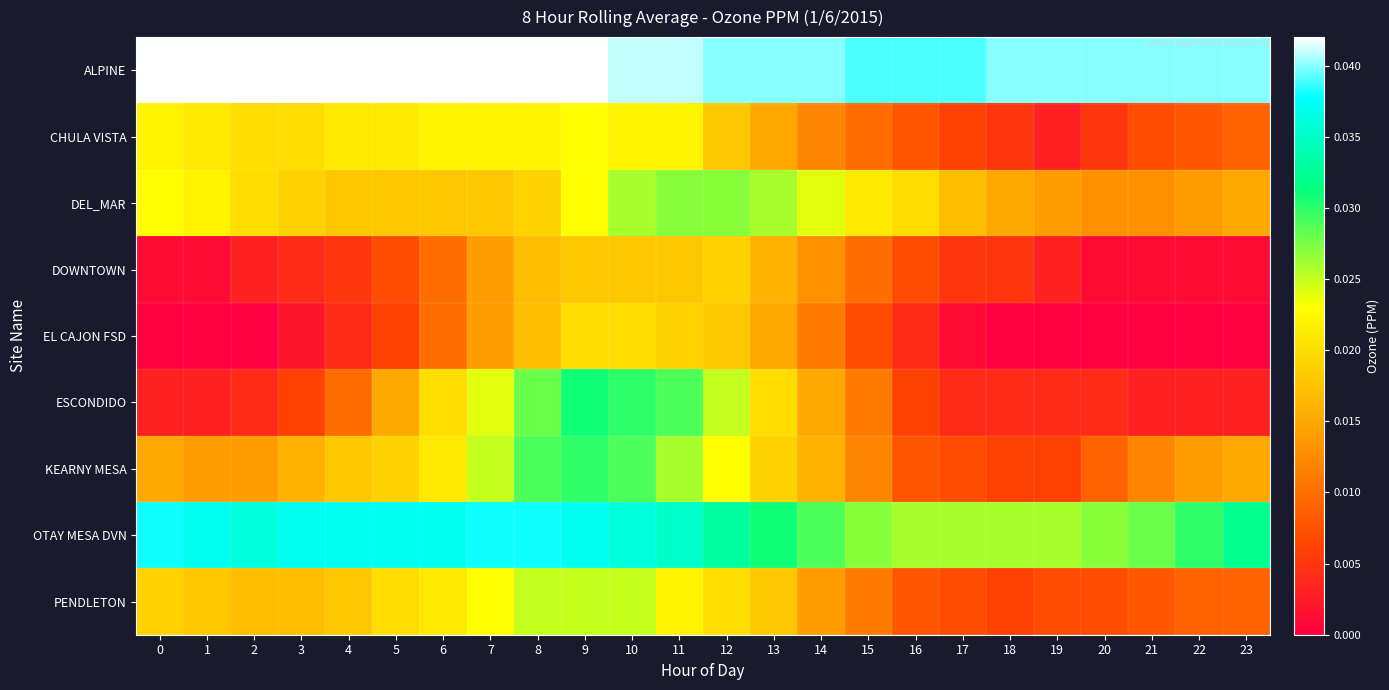

Which series changed the most between 4 and 11?

ESCONDIDO